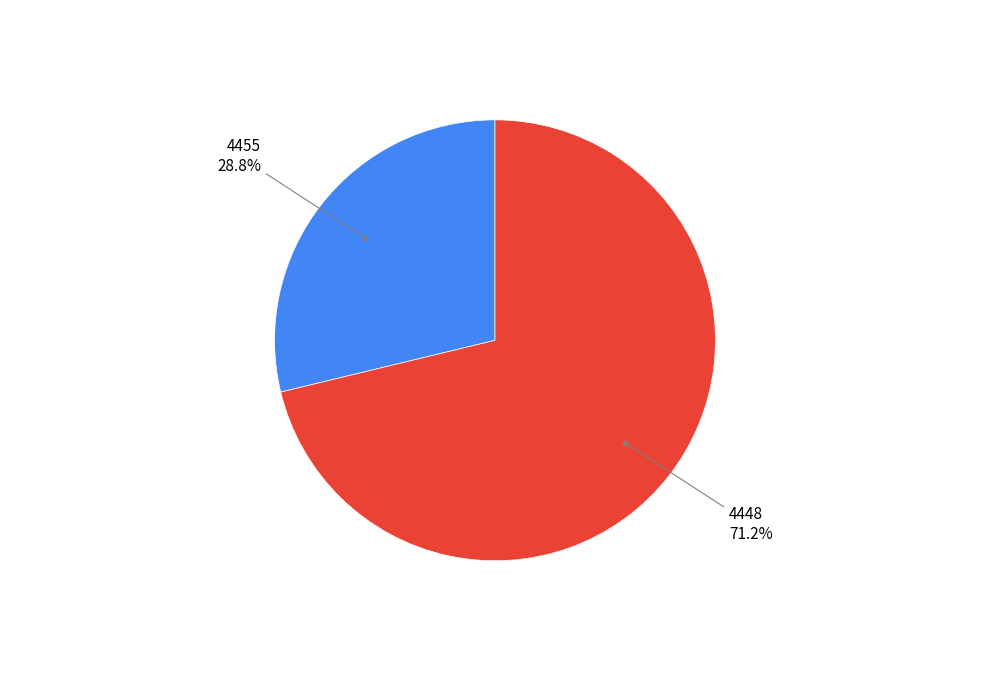

Is there a majority slice in this chart?

Yes